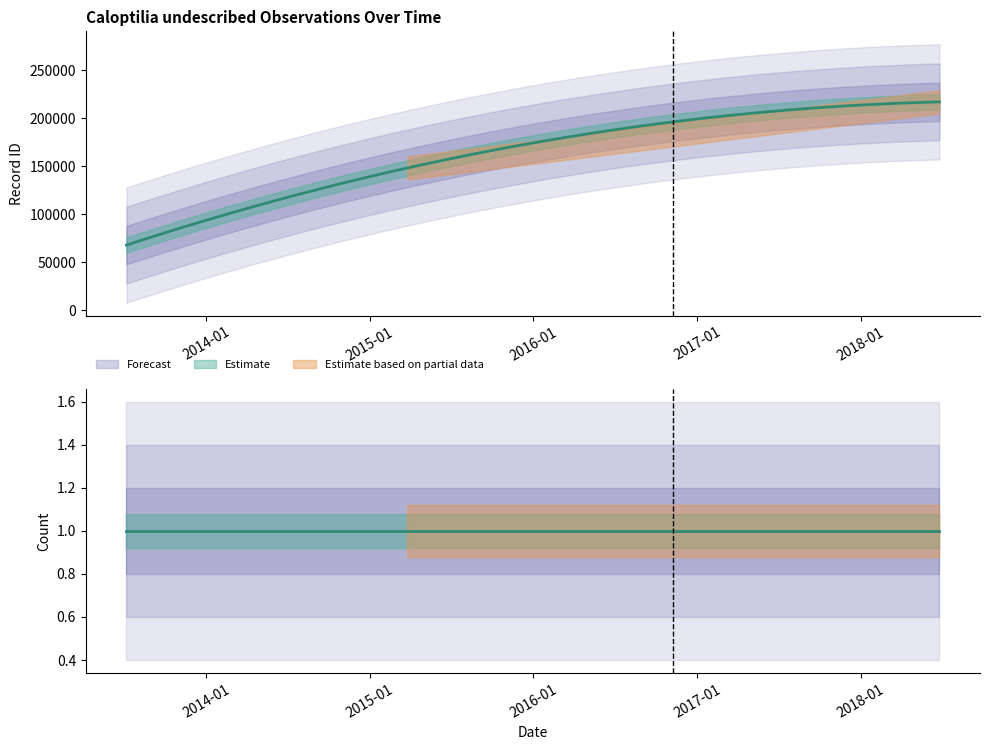

What is the total value across all series at 2018-06-25?

216924